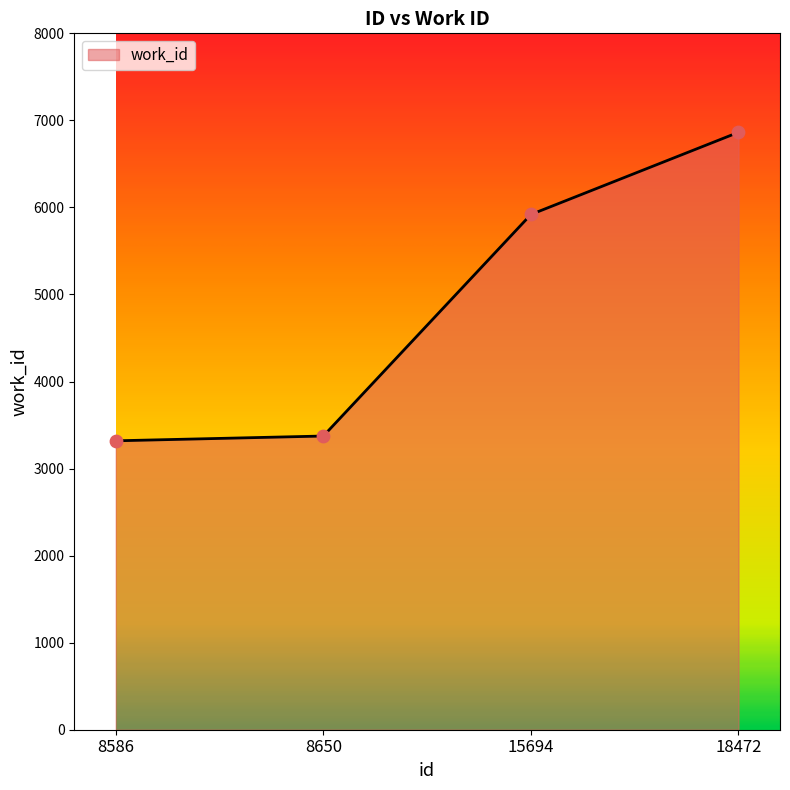

What is the ratio of the value at 8586 to the value at 15694?

0.6